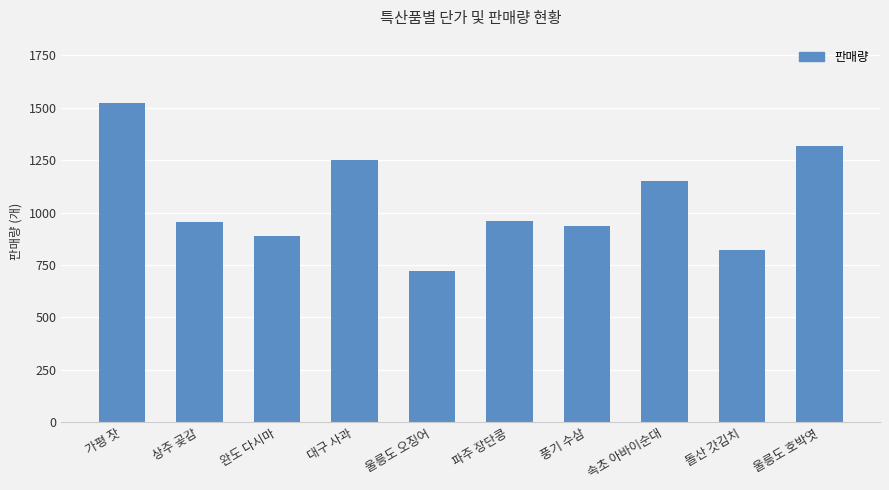

What is the smallest value displayed?

720